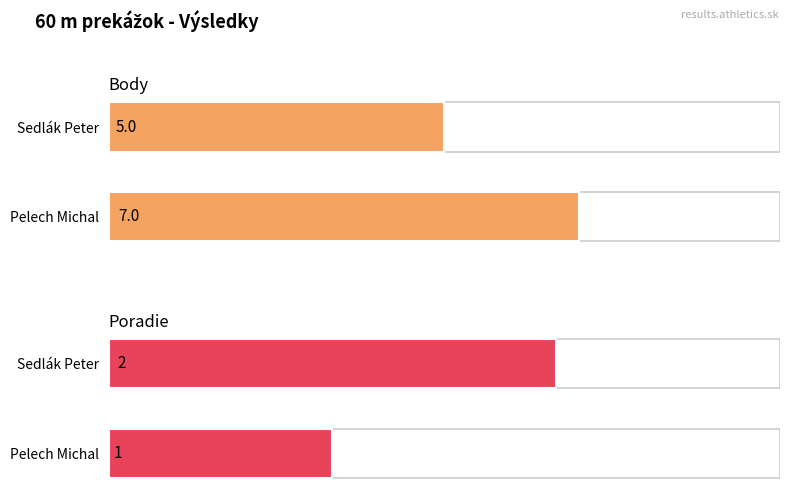

The Body series shows 4 at Pelech Michal. True or false?

False